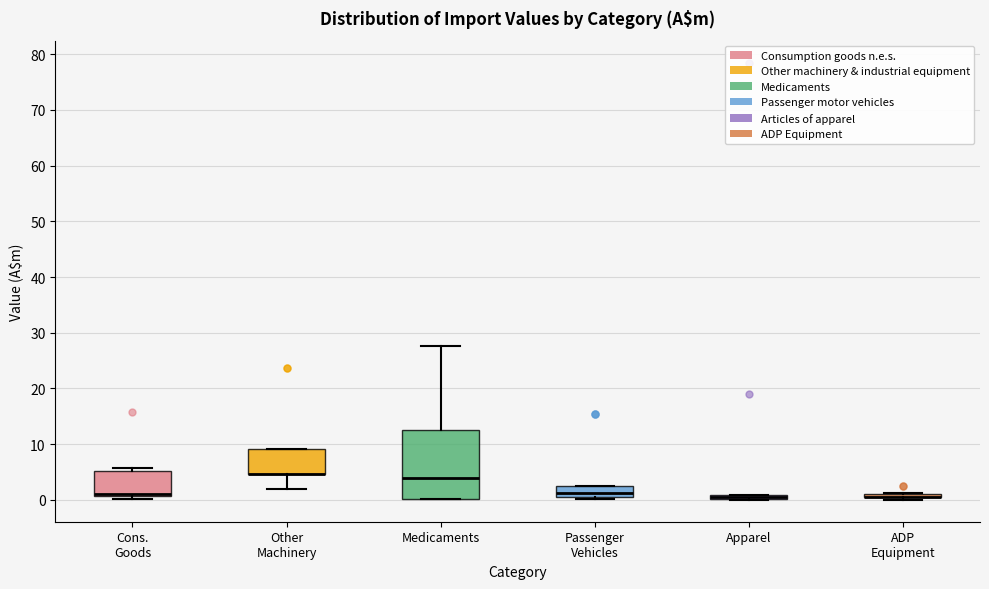

Comparing the boxes themselves (not the whiskers), which one is the tallest?

Medicaments